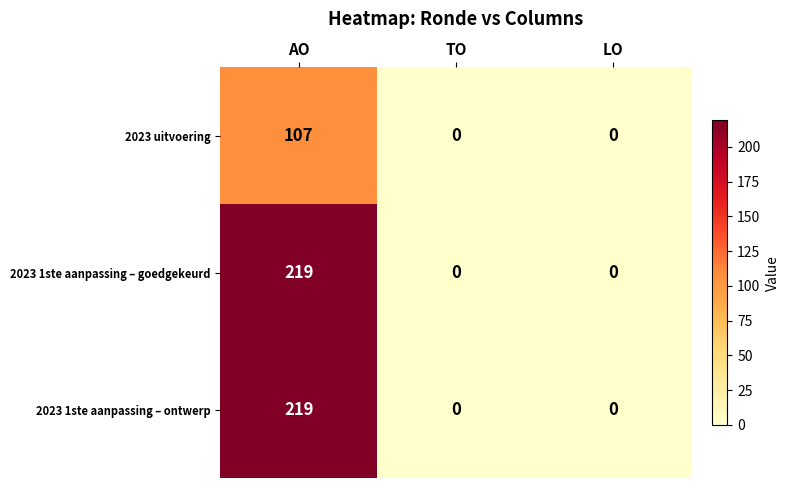

How many distinct data groups are displayed?

3